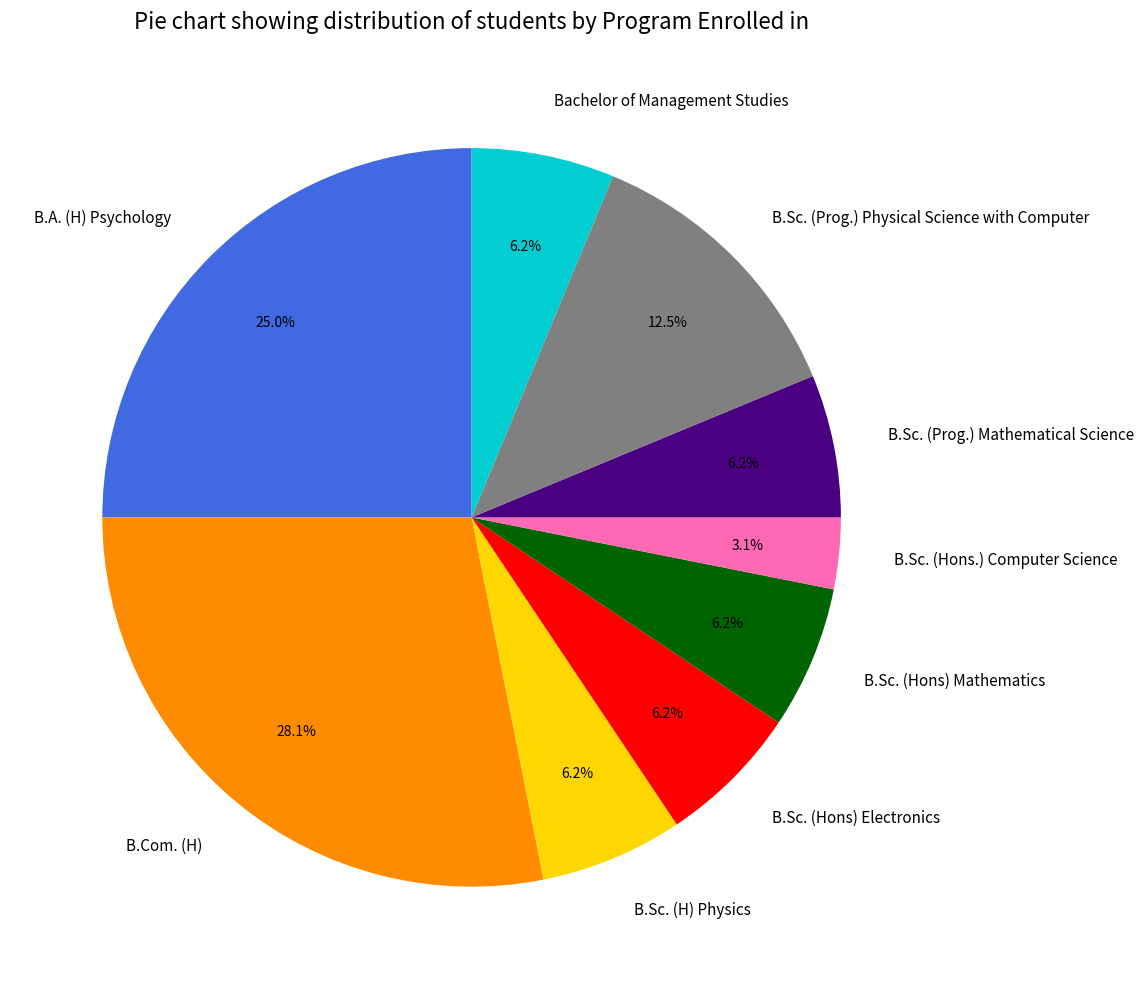

Which slice is the largest?

B.Com. (H)